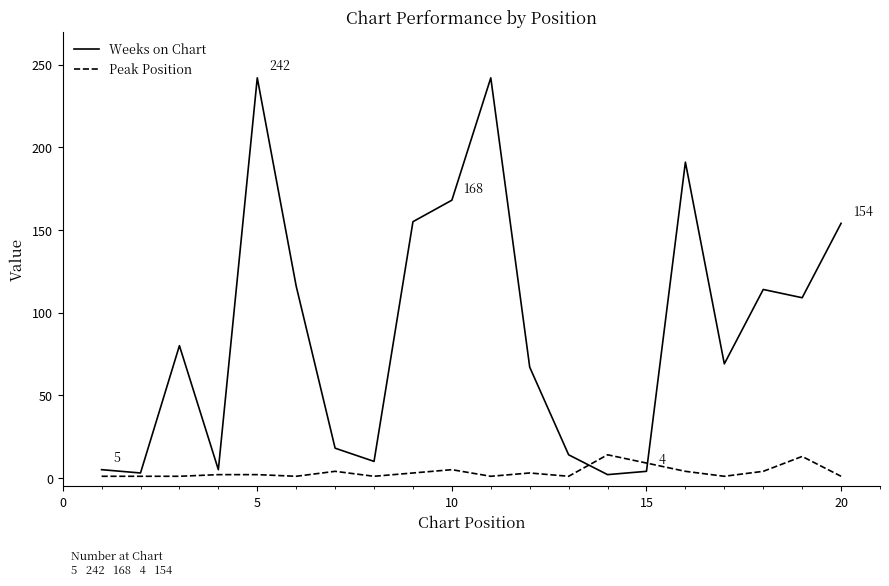

Which series has the largest total across all categories?

Weeks on Chart